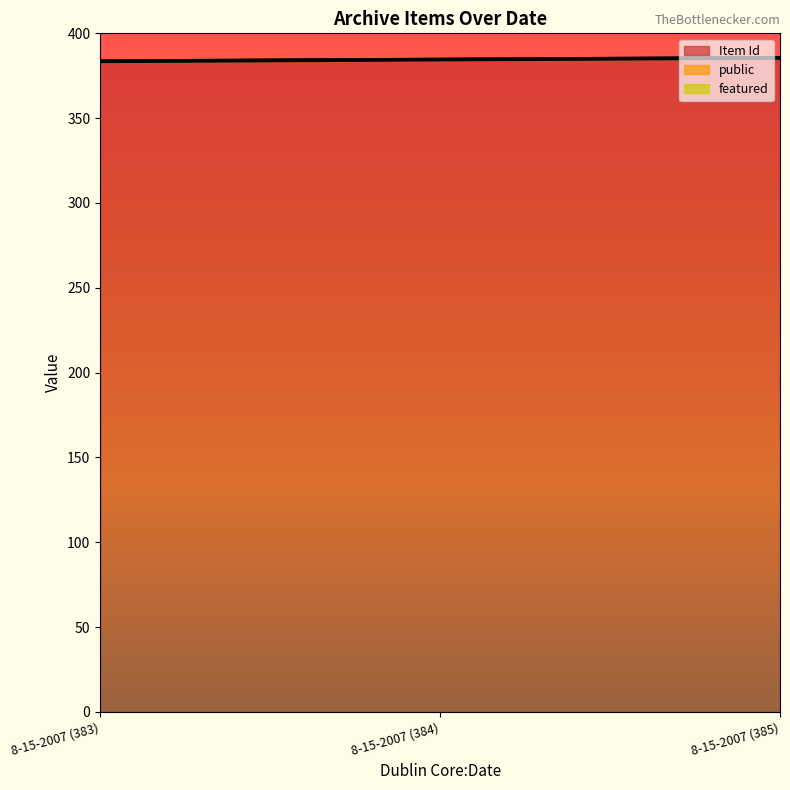

What is the average value of the Item Id series?

384